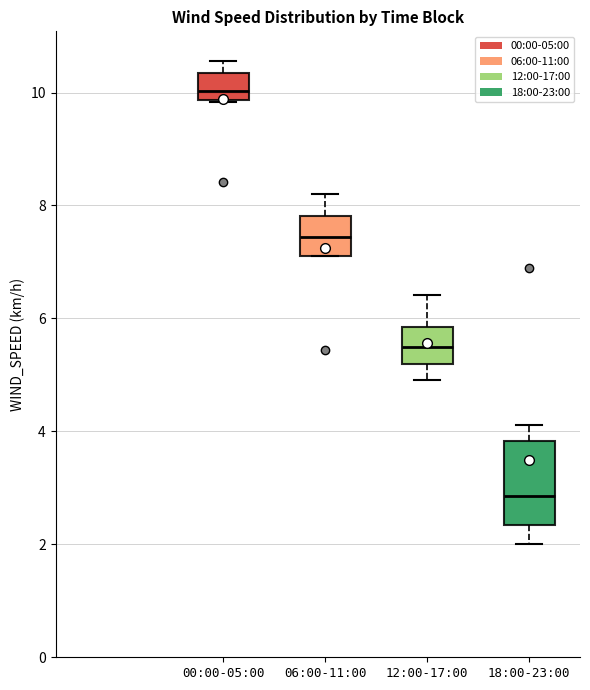

Which box is the tallest, from its lower edge to its upper edge?

18:00-23:00